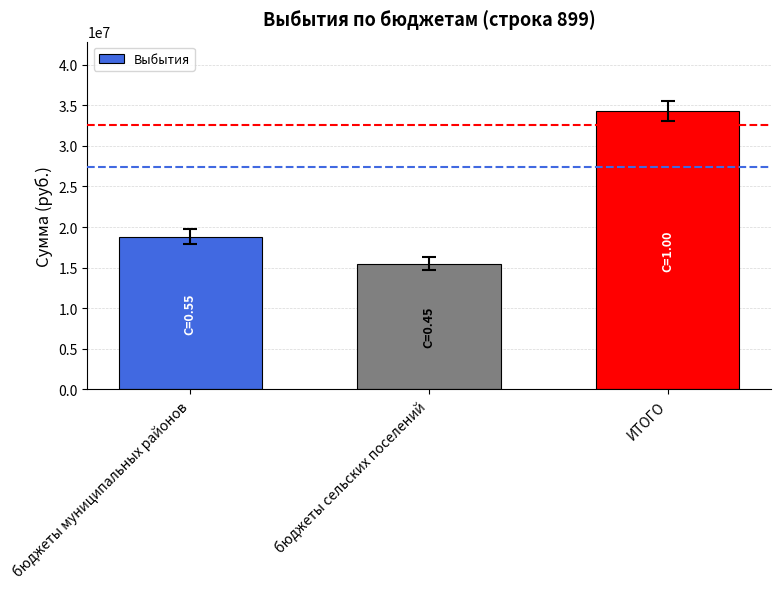

How many categories are shown in the chart?

3